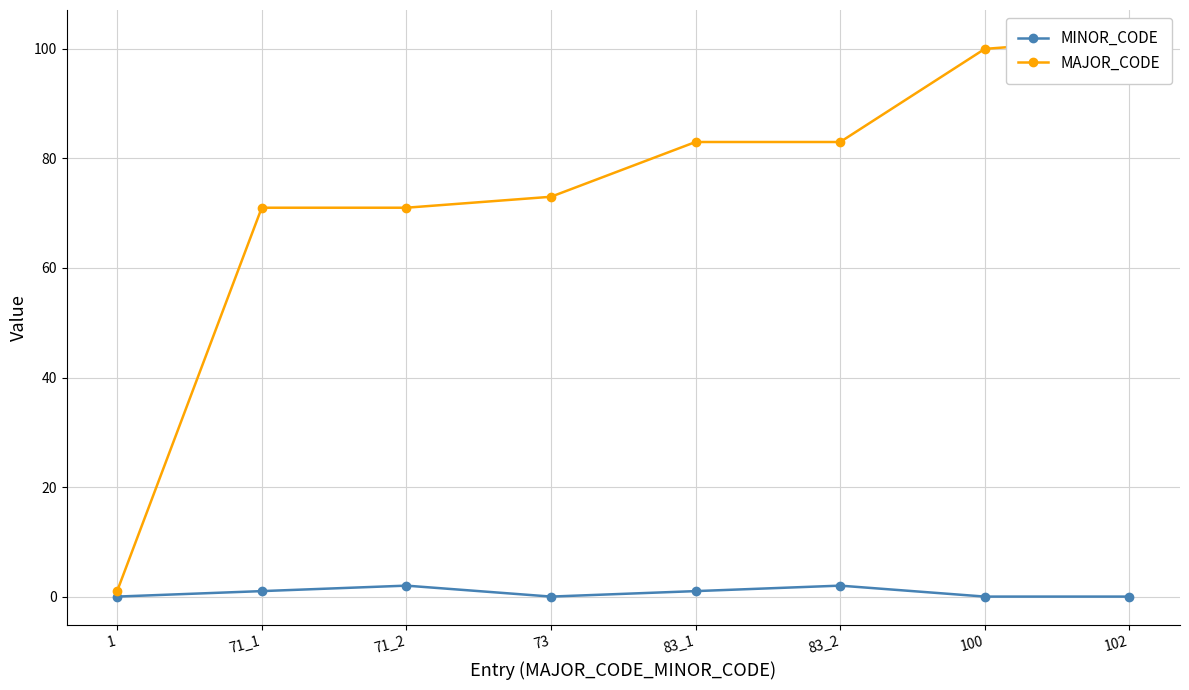

In MINOR_CODE, how many points are lower than both neighbors (excluding endpoints)?

1